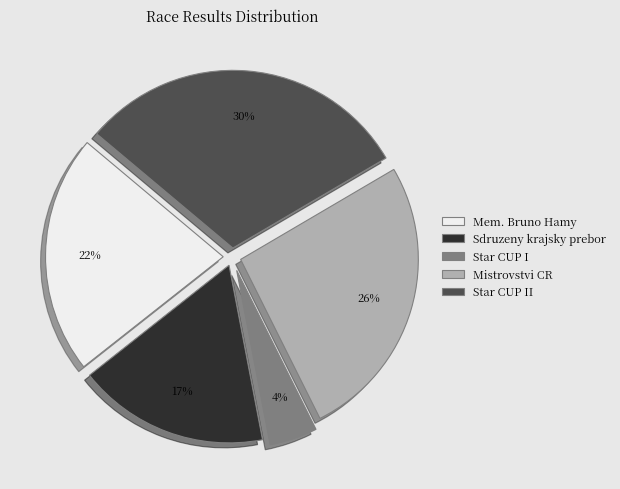

Is there any slice that represents more than half of the pie?

No